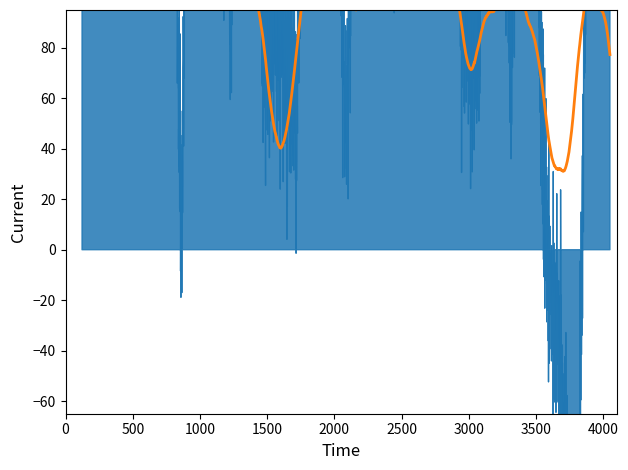

Does the chart display data point markers on the line(s)?

No